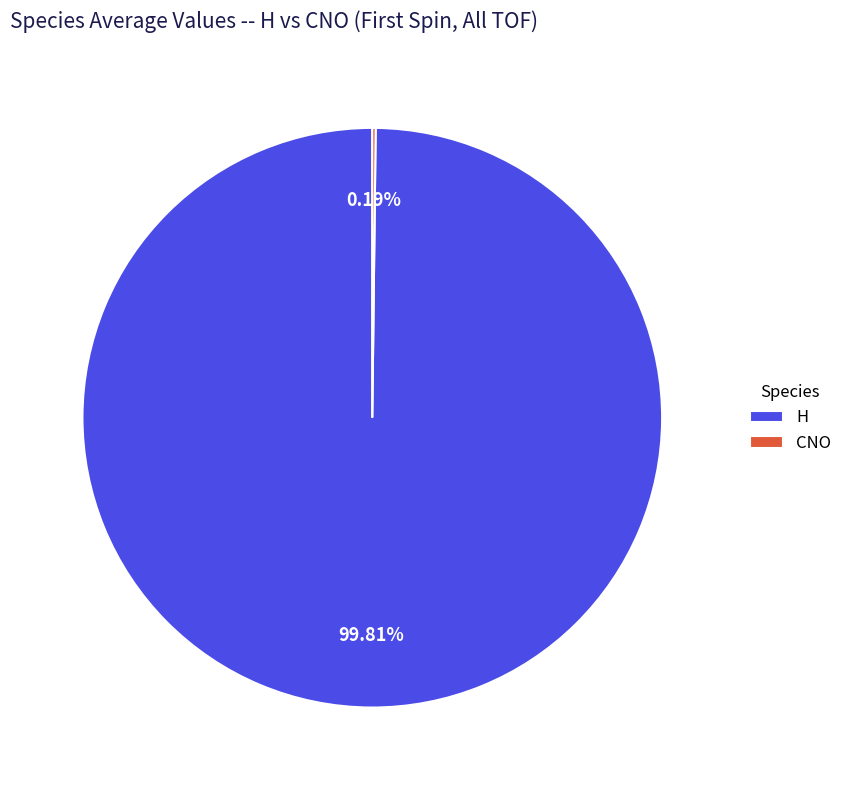

What is the largest slice in the pie chart?

H